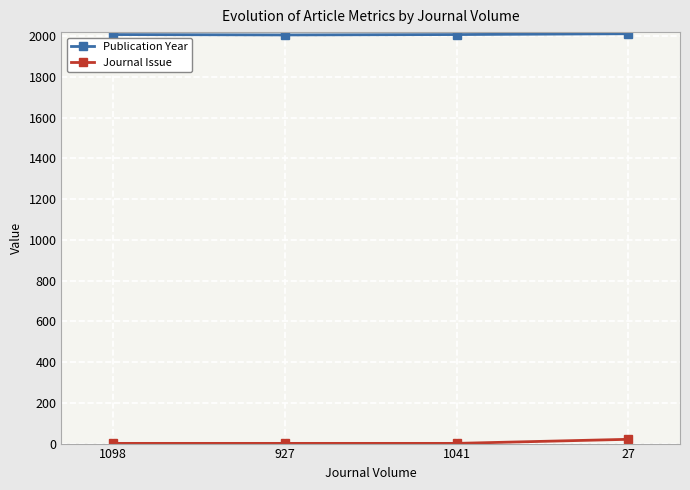

What is the label of the 2nd point from the right?

1041